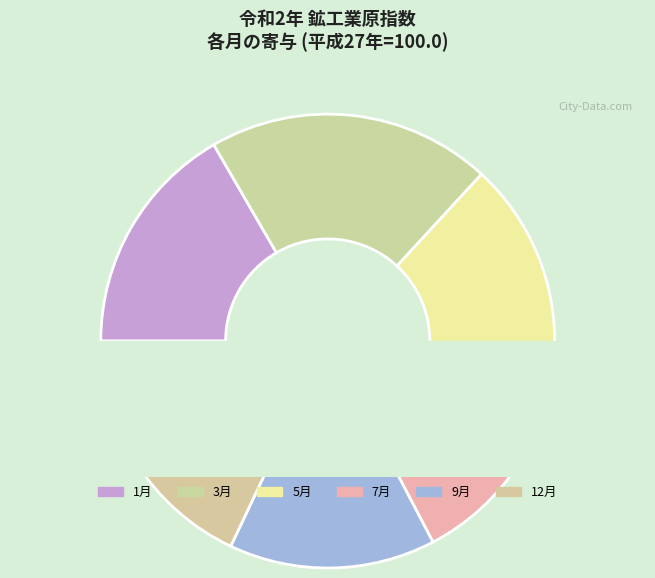

To the nearest percent, what portion does 7月 represent?

8%